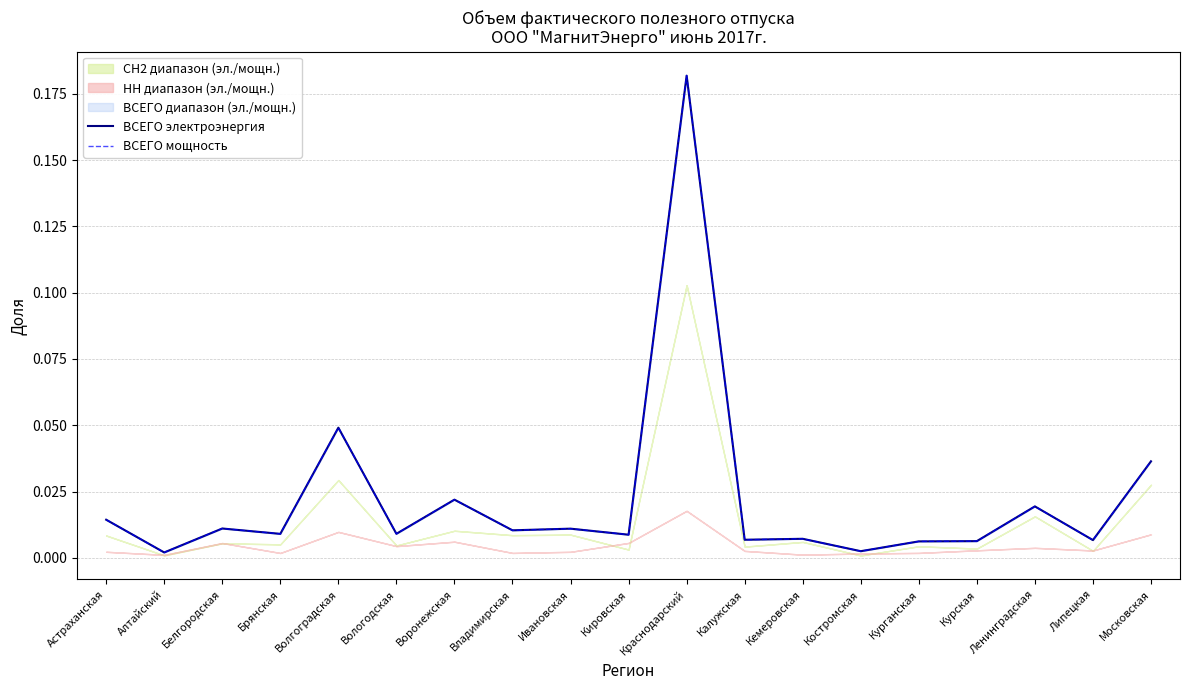

Is the value of ВСЕГО мощность at Владимирская greater than the value of ВСЕГО электроэнергия at Кировская?

Yes